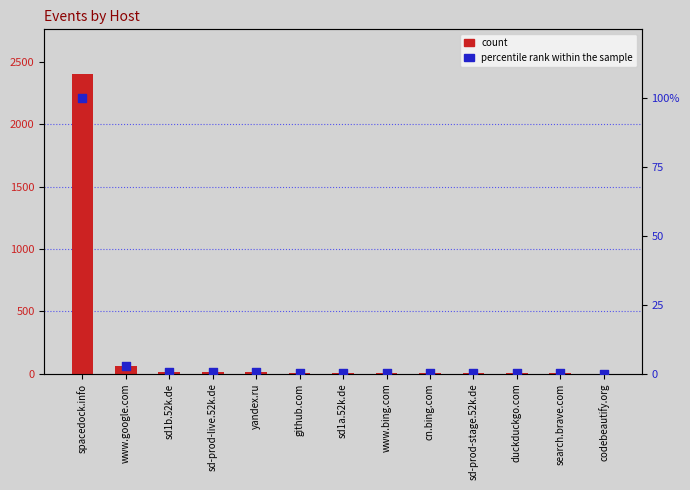

Which series has the largest total across all categories?

count